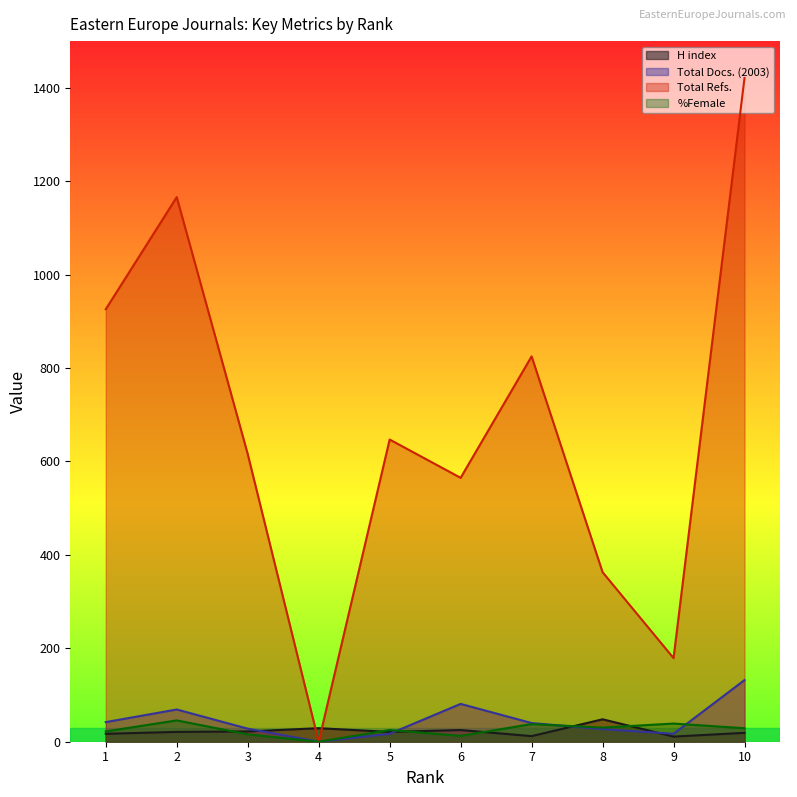

What is the maximum value for %Female?

45.6